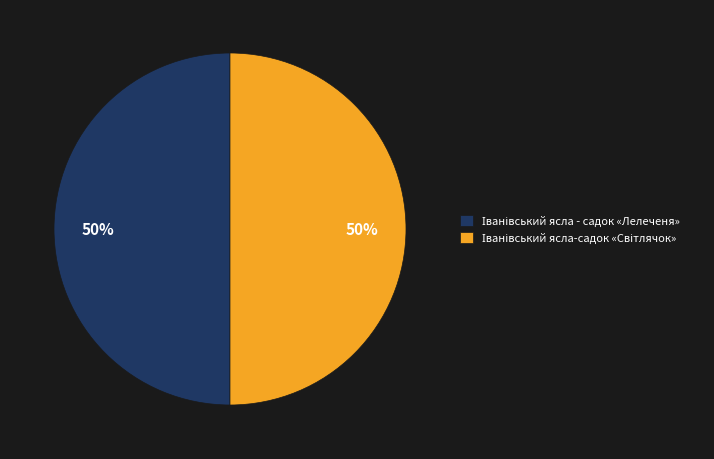

To the nearest percent, what is the average slice percentage?

50%